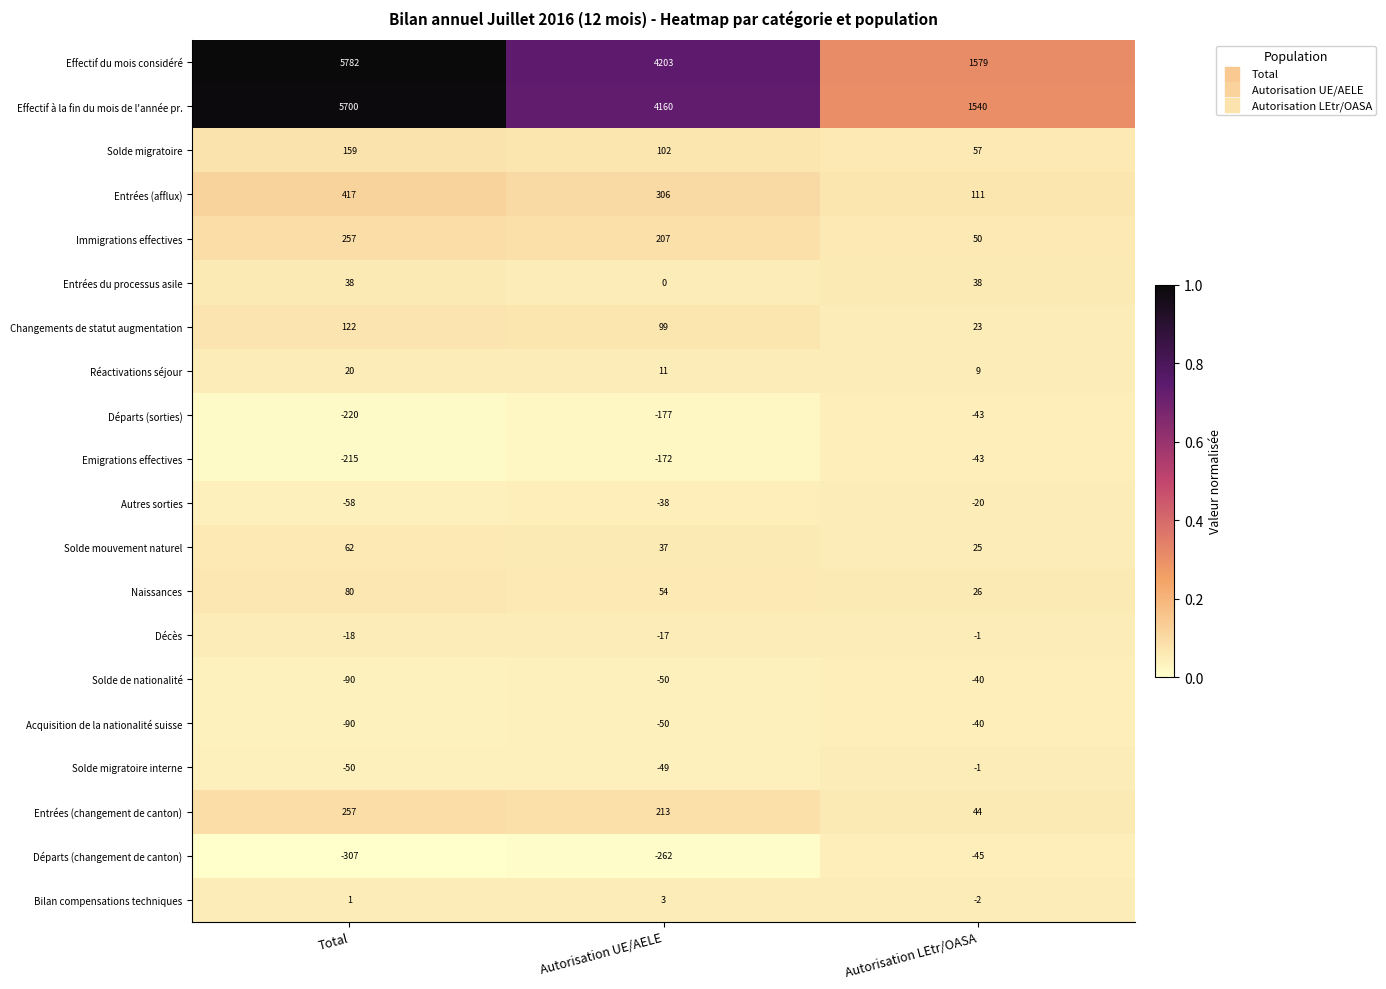

How many categories are shown in the chart?

3